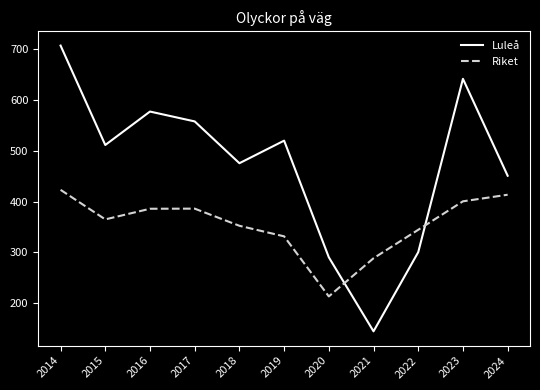

How many times do Luleå and Riket cross each other?

2